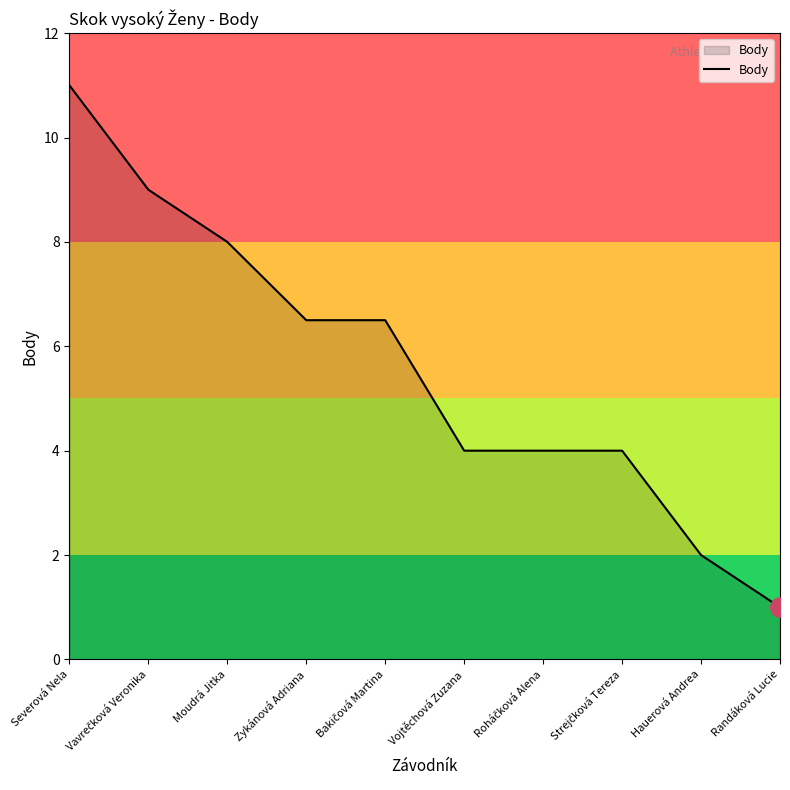

What is the maximum value shown in the chart?

11.0